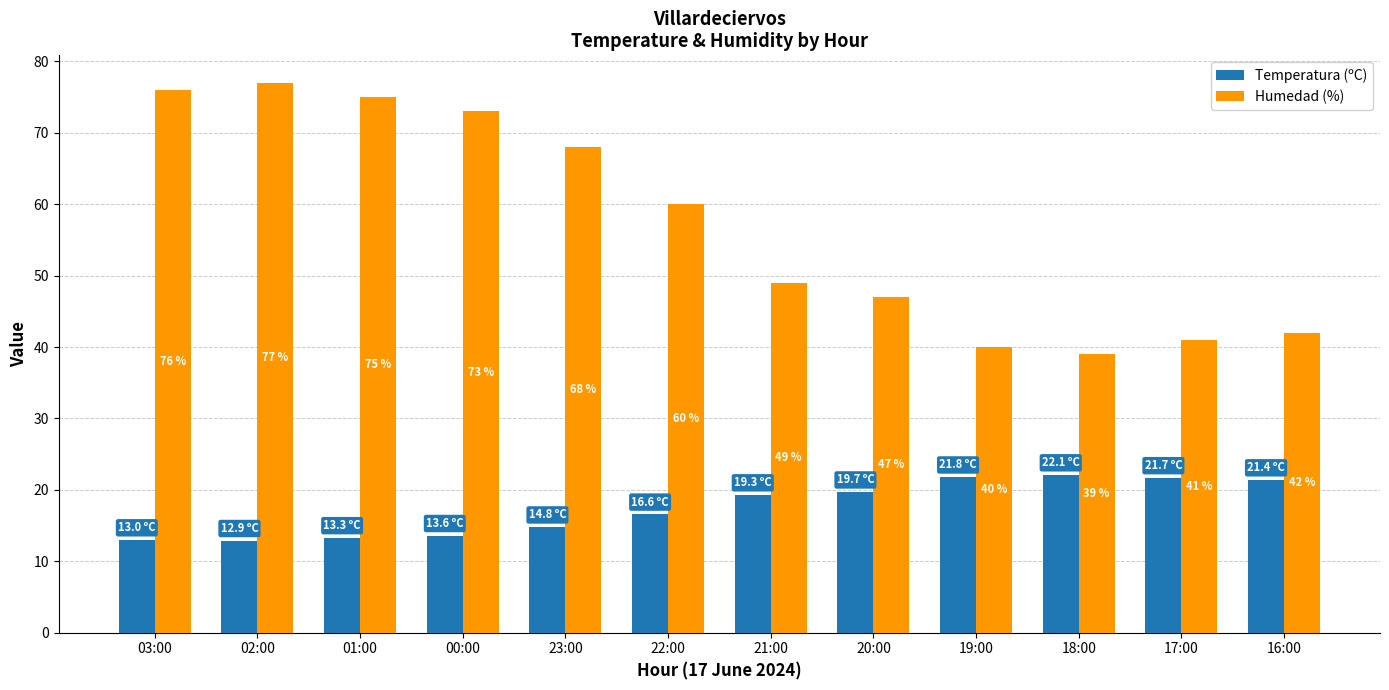

Which series has the largest total across all categories?

Humedad (%)